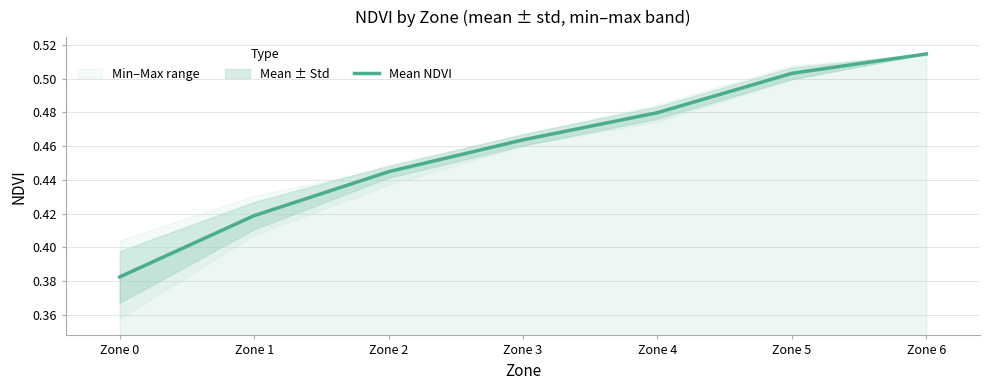

How many lines are shown in the chart?

1